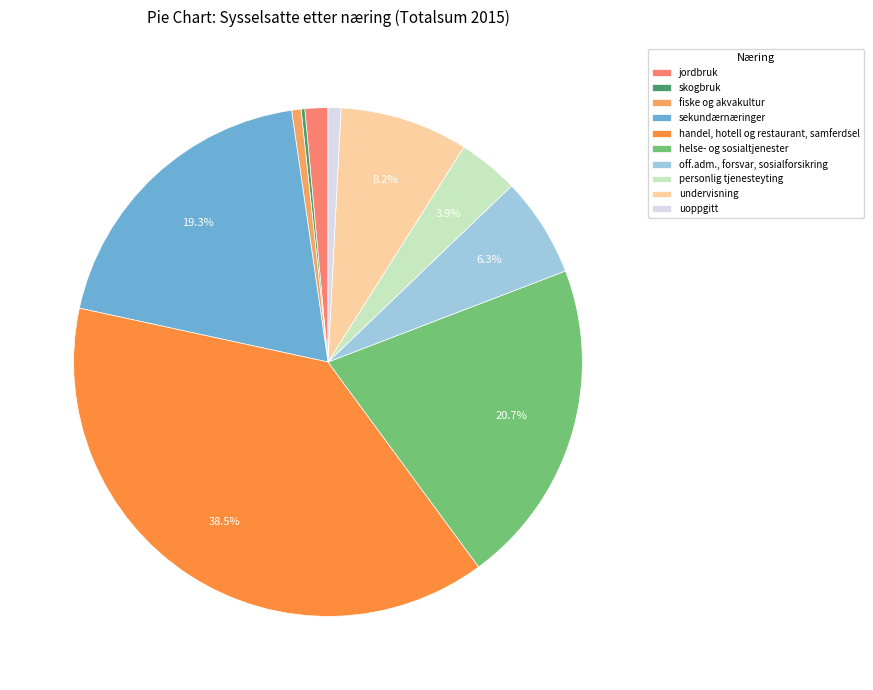

Does any single category account for the majority?

No